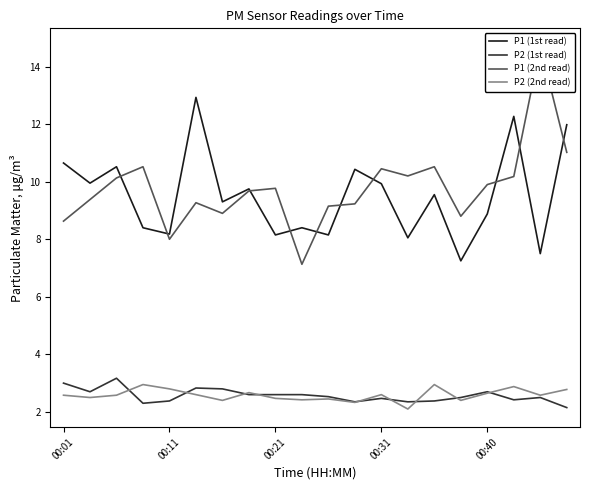

What position from the left is 14?

15